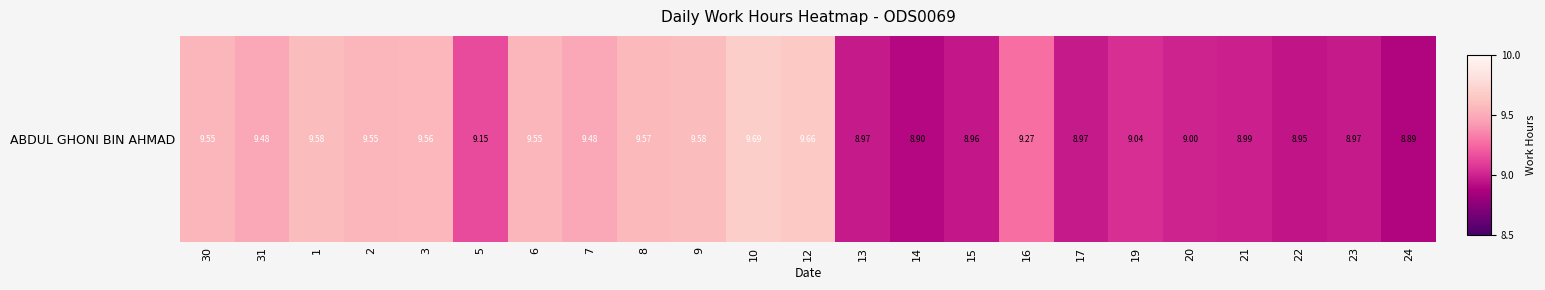

What is the change in value from 1 to 7?

-0.1